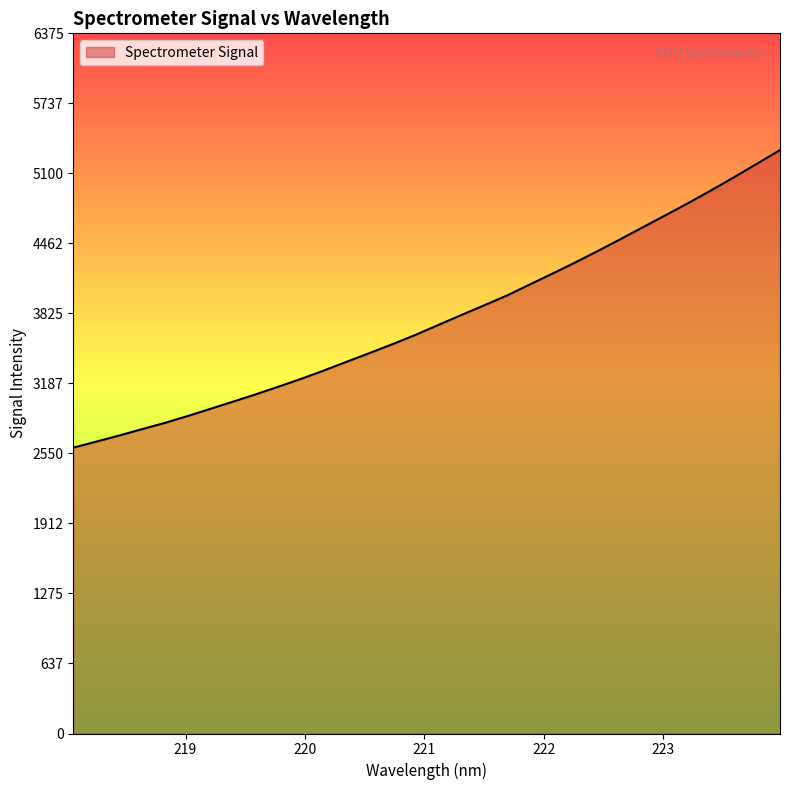

What is the greatest value displayed?

5312.7